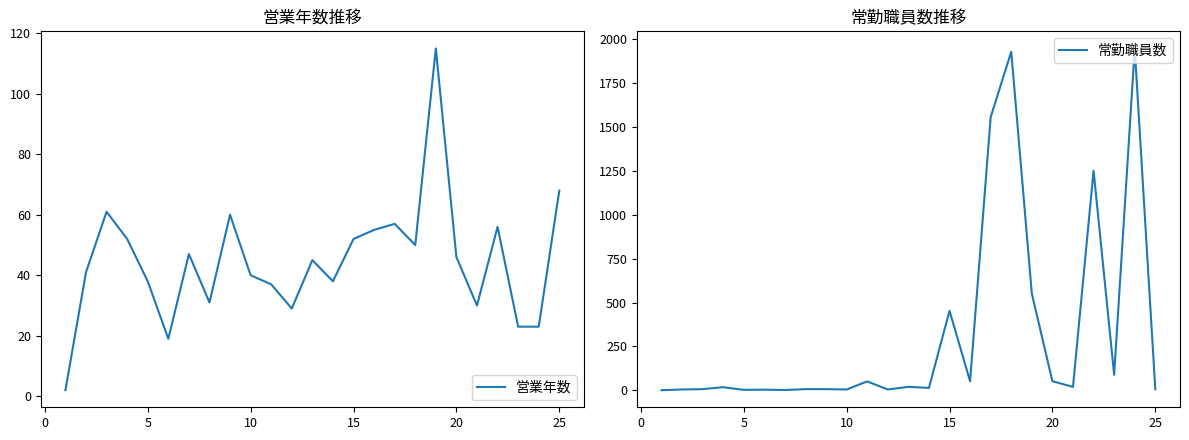

Rank the series by their average value, from highest to lowest.

常勤職員数, 営業年数